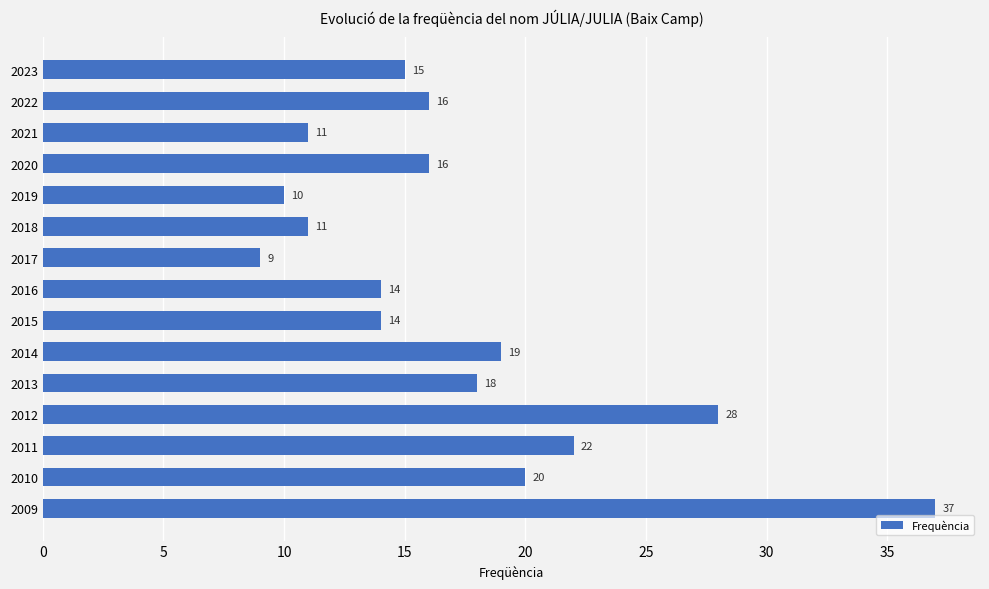

The value at 2023 is 5. True or false?

False